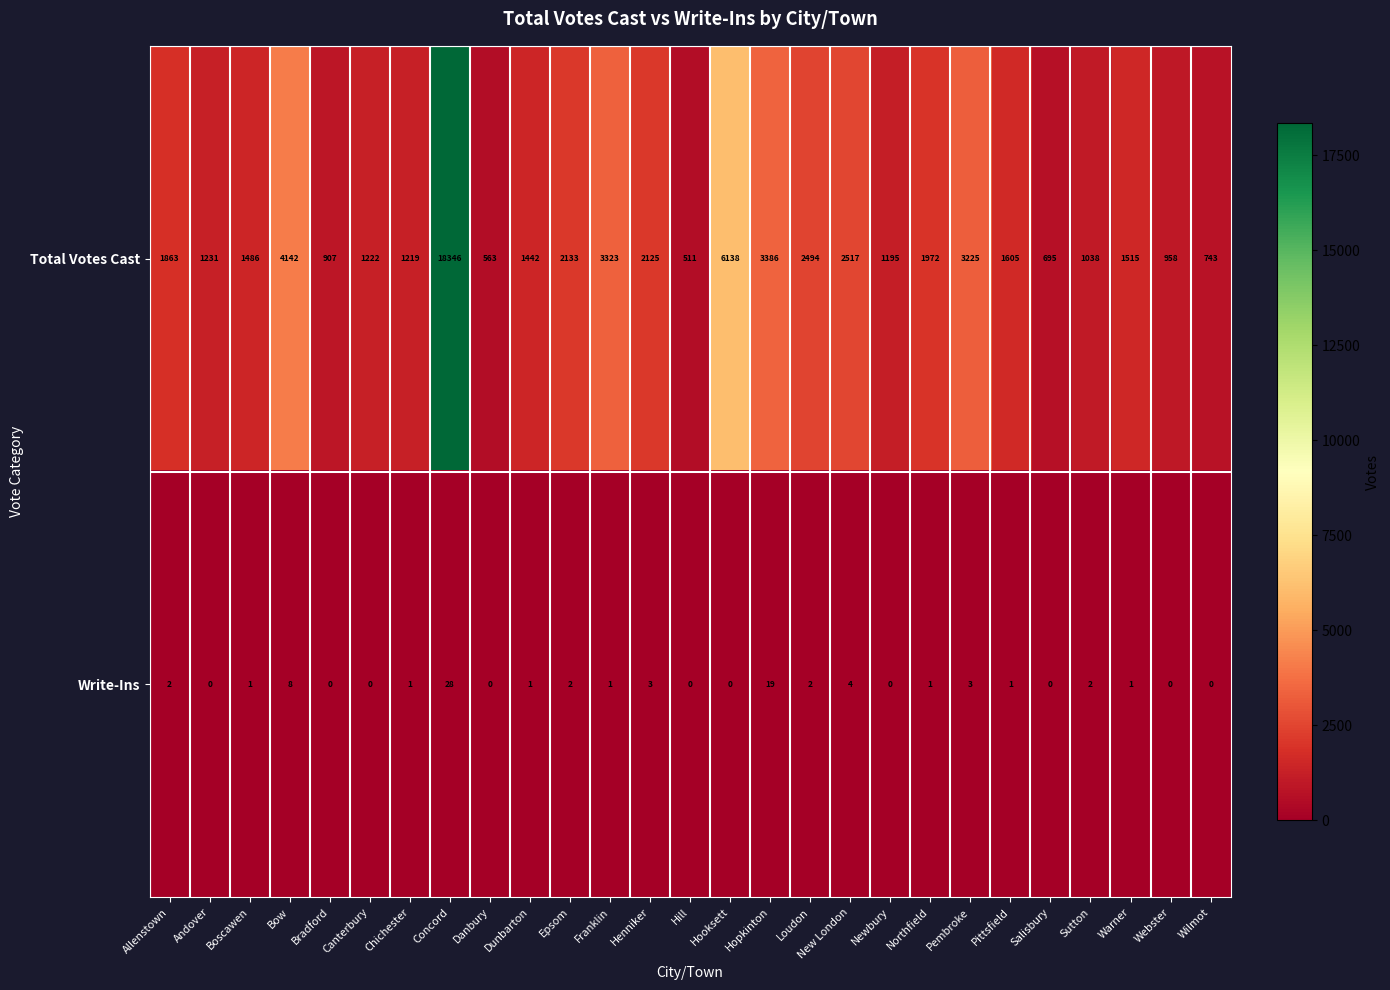

True or false: Write-Ins has a value of 5 at Pembroke.

False